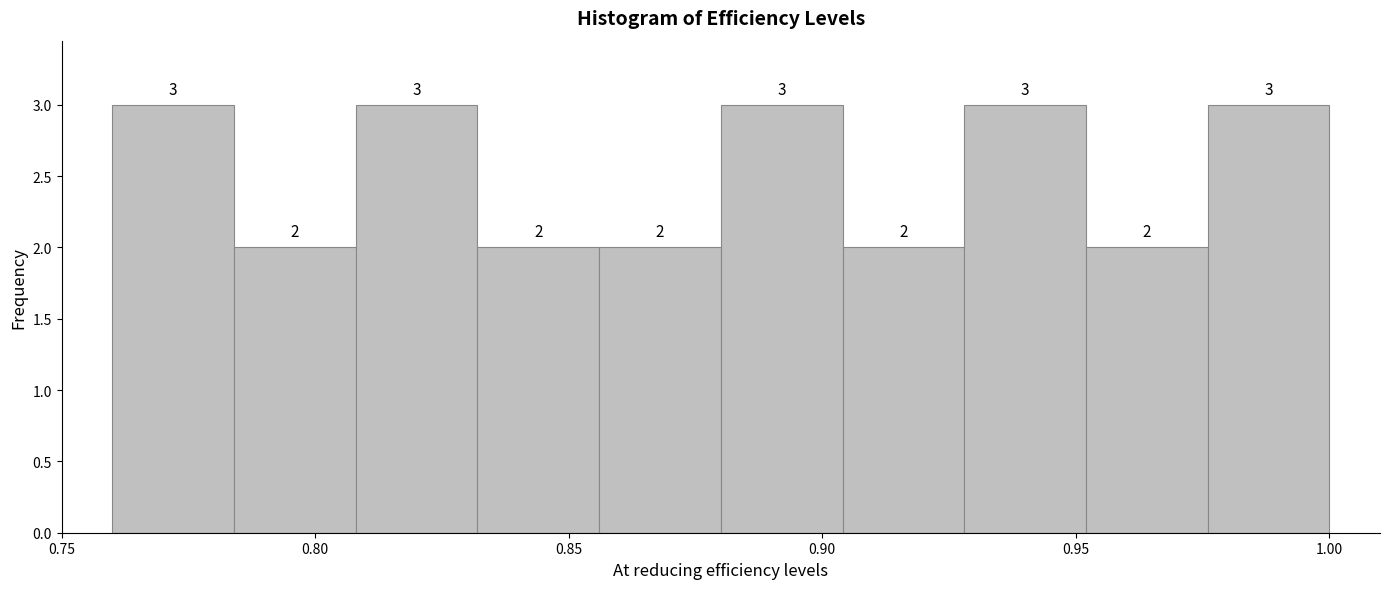

Reading left to right, list every bar in this chart as the range it spans on the x-axis followed by its height. The bar edges are not printed on the chart, so give them approximately, as read against the axis.

0.760 to 0.784: 3
0.784 to 0.808: 2
0.808 to 0.832: 3
0.832 to 0.856: 2
0.856 to 0.880: 2
0.880 to 0.904: 3
0.904 to 0.928: 2
0.928 to 0.952: 3
0.952 to 0.976: 2
0.976 to 1.000: 3